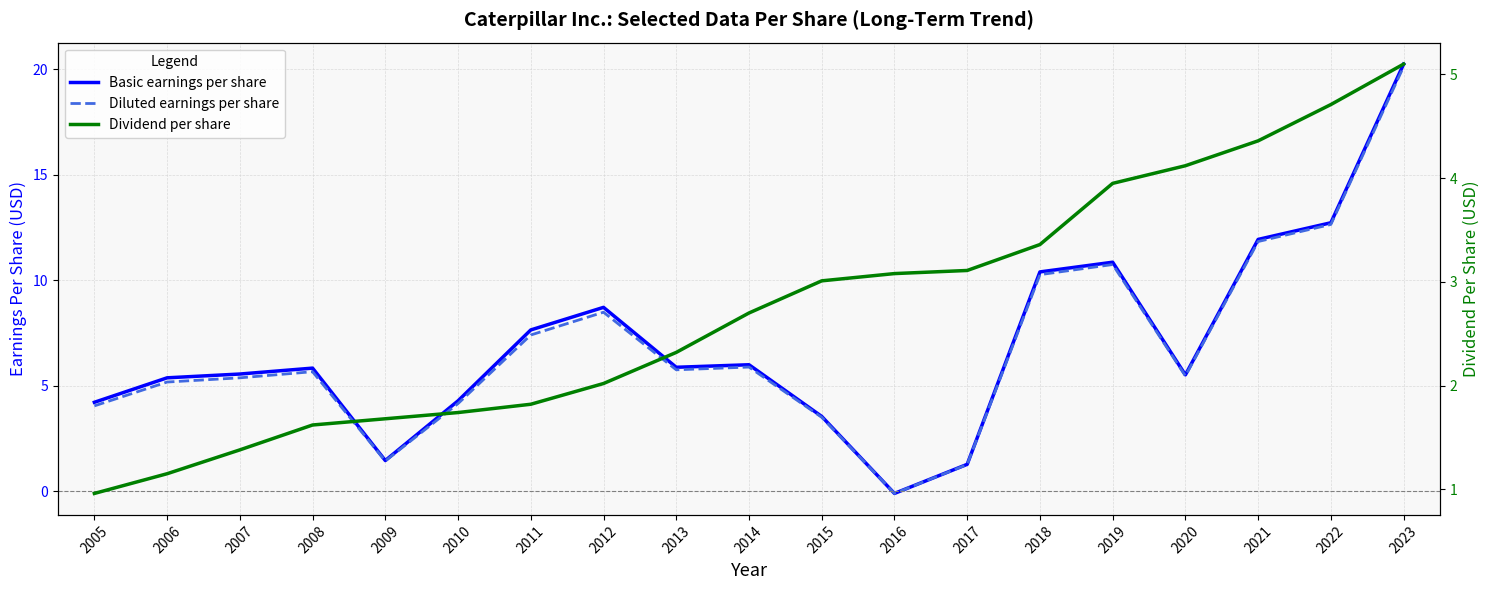

How many lines are shown in the chart?

3